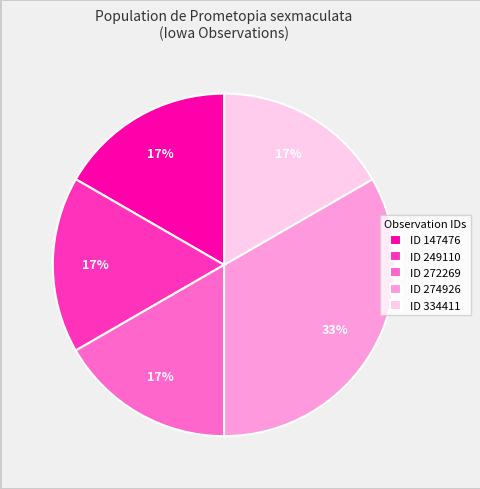

Is there a majority slice in this chart?

No